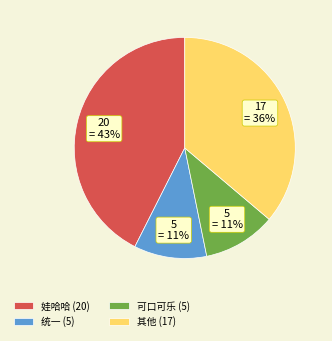

Is there a majority slice in this chart?

No